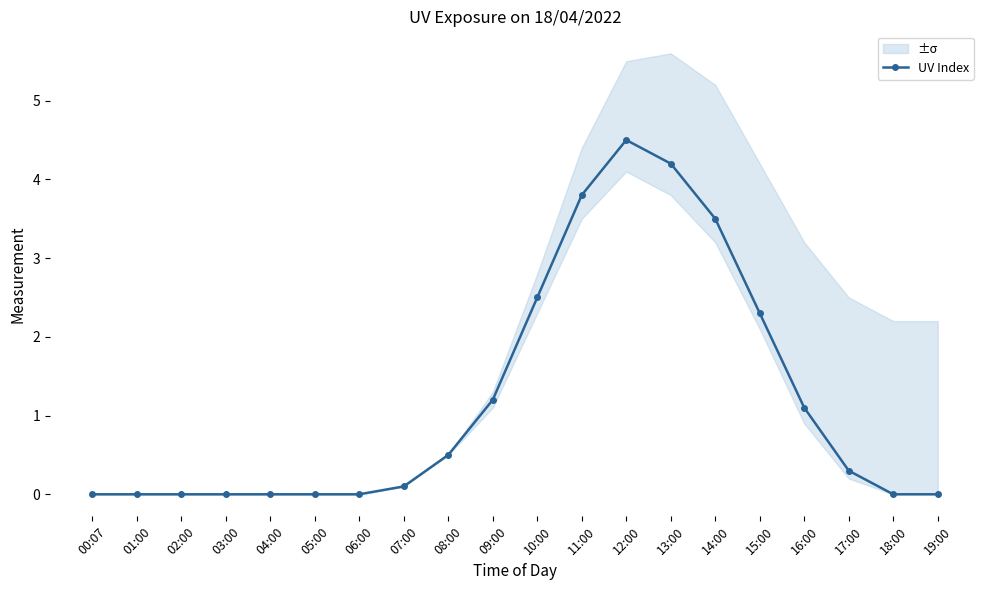

Which category has the highest value across all series?

12:00